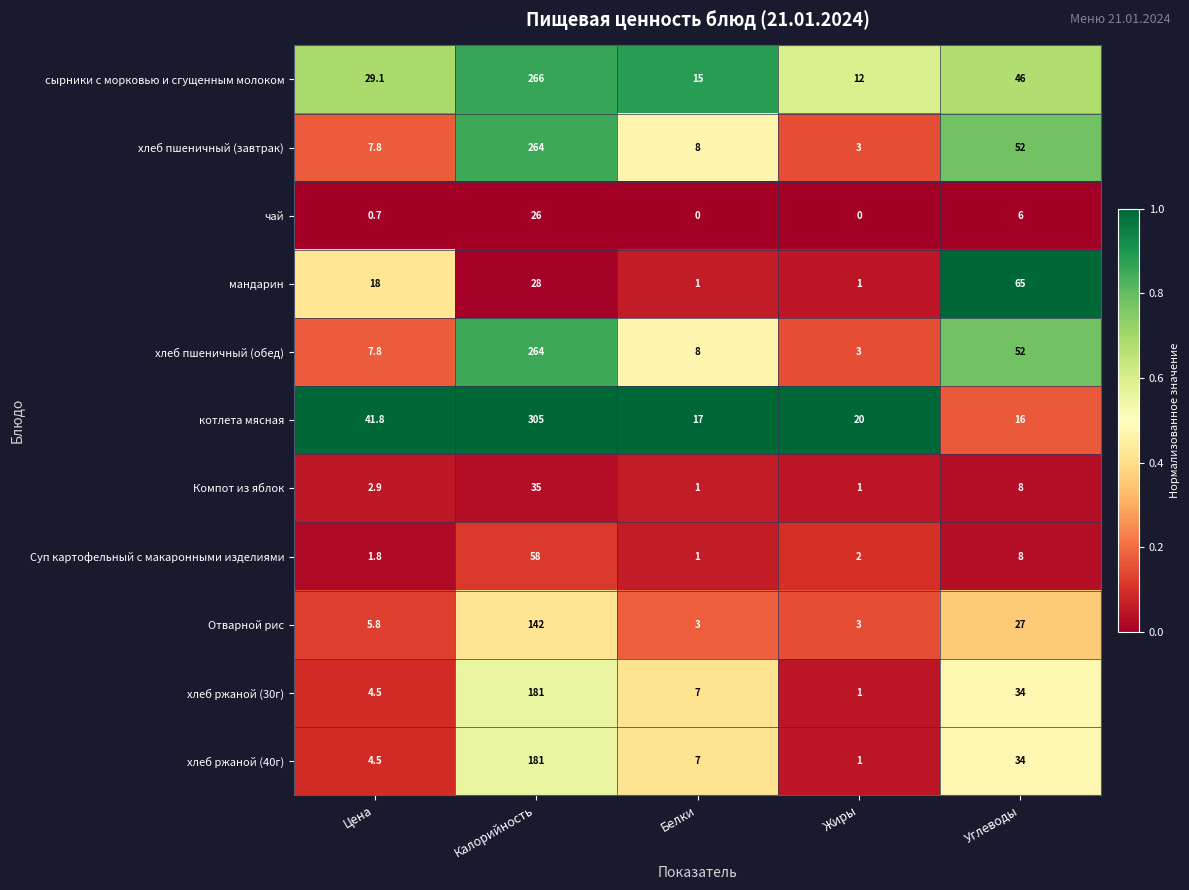

What is the difference between the highest and lowest values at Жиры?

20.0